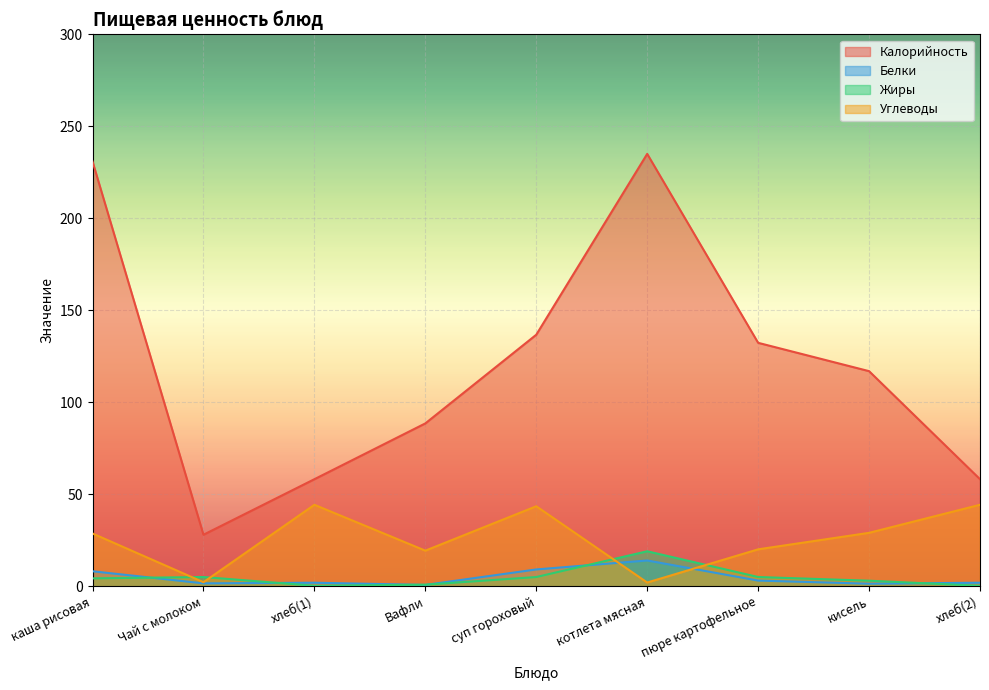

Rank the categories by Жиры value from lowest to highest.

хлеб(1), хлеб(2), Вафли, кисель, каша рисовая, Чай с молоком, суп гороховый, пюре картофельное, котлета мясная